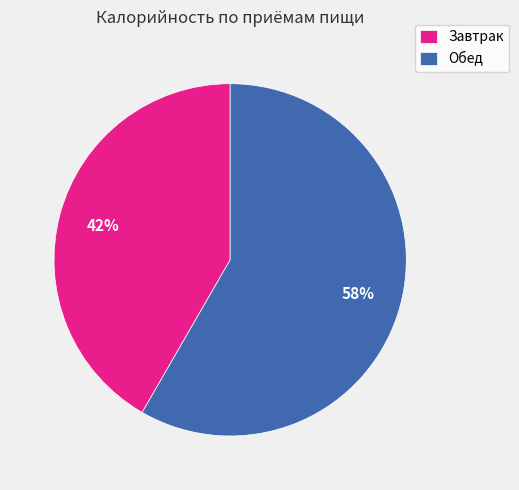

Is there a majority slice in this chart?

Yes